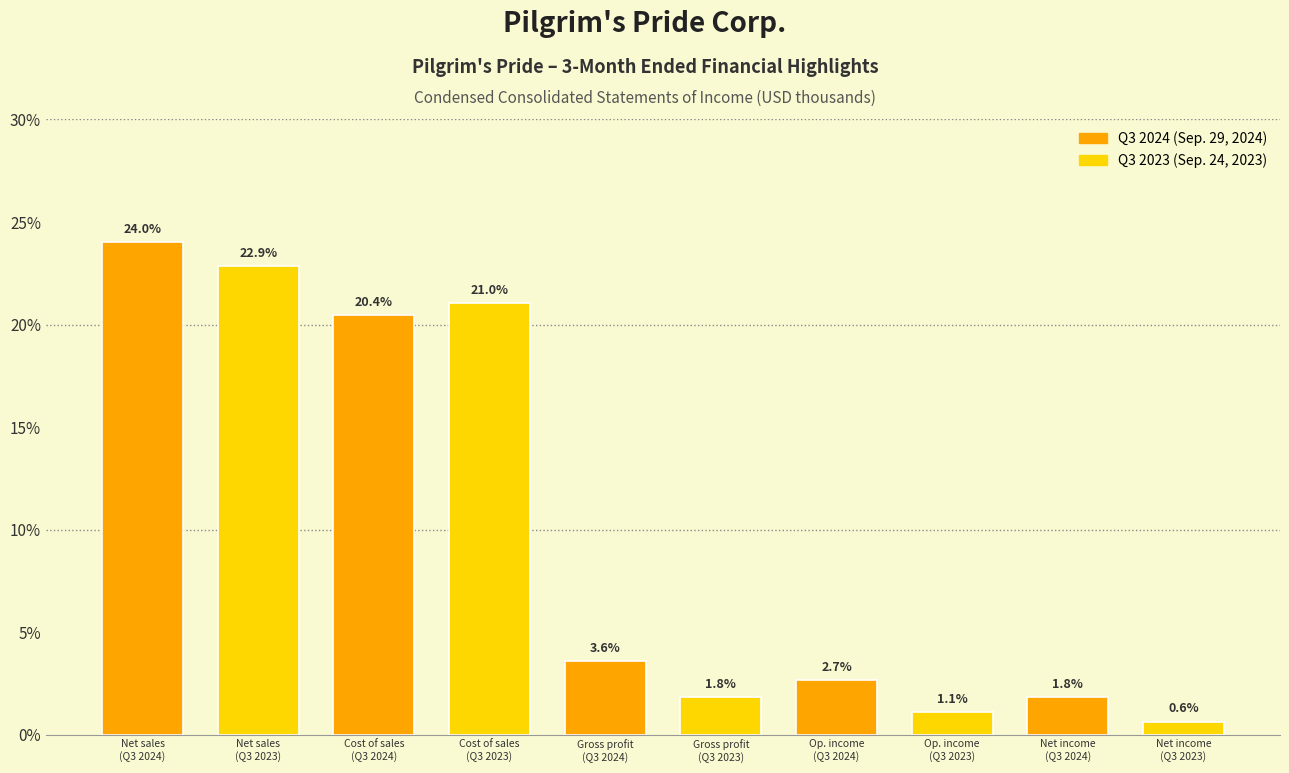

Reading right to left, list all the values displayed in this chart.

0.6	1.8	1.1	2.7	1.8	3.6	21.0	20.4	22.9	24.0